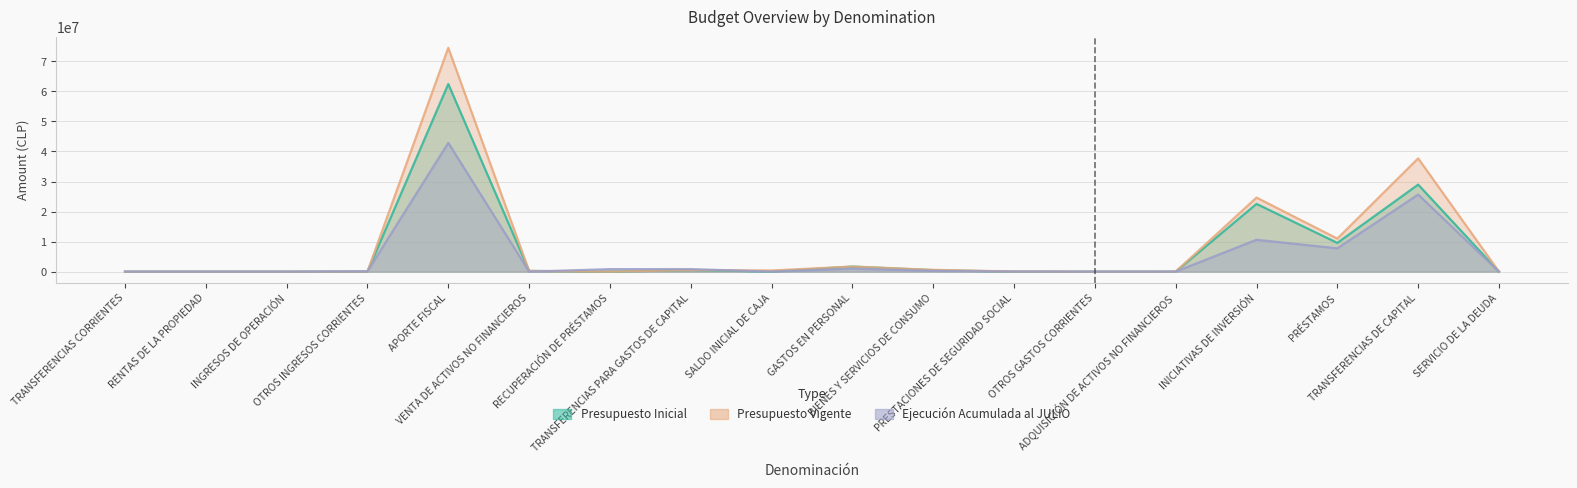

What is the sum of all Ejecución Acumulada al JULIO values?

90004976